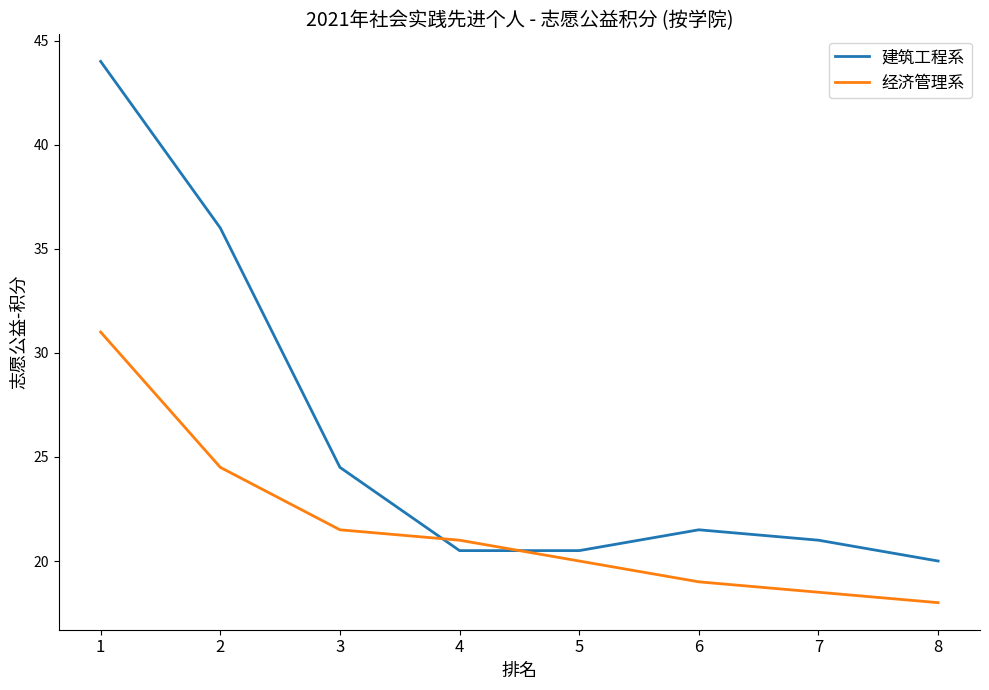

Which series has the largest total across all categories?

建筑工程系